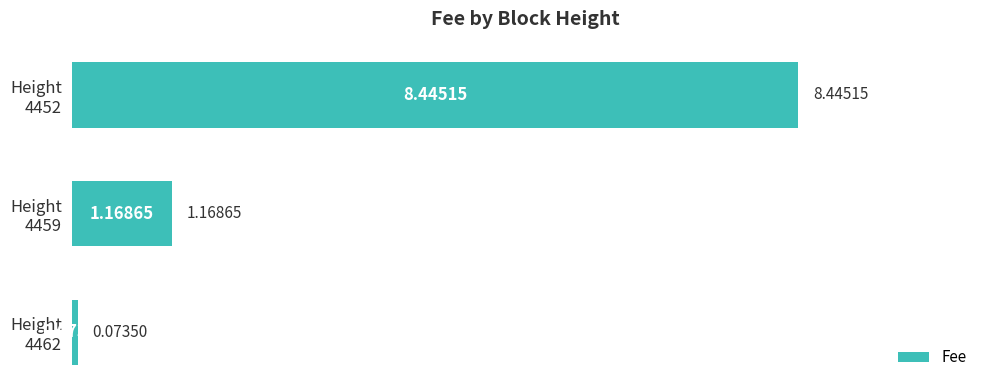

What is the sum of all values?

9.7